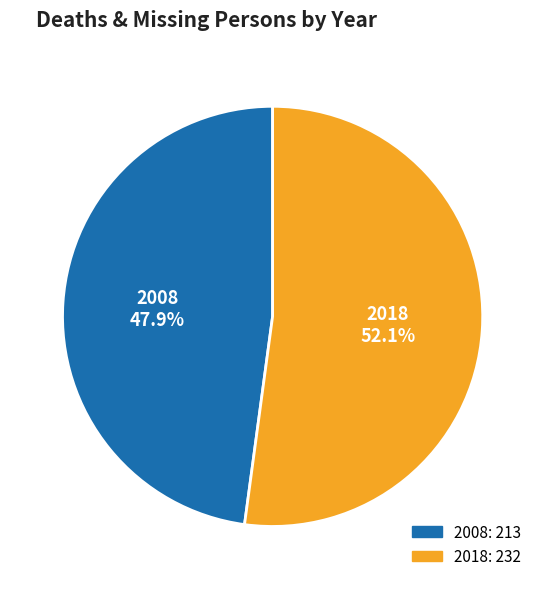

The 2018 slice represents 40% of the pie. True or false?

False